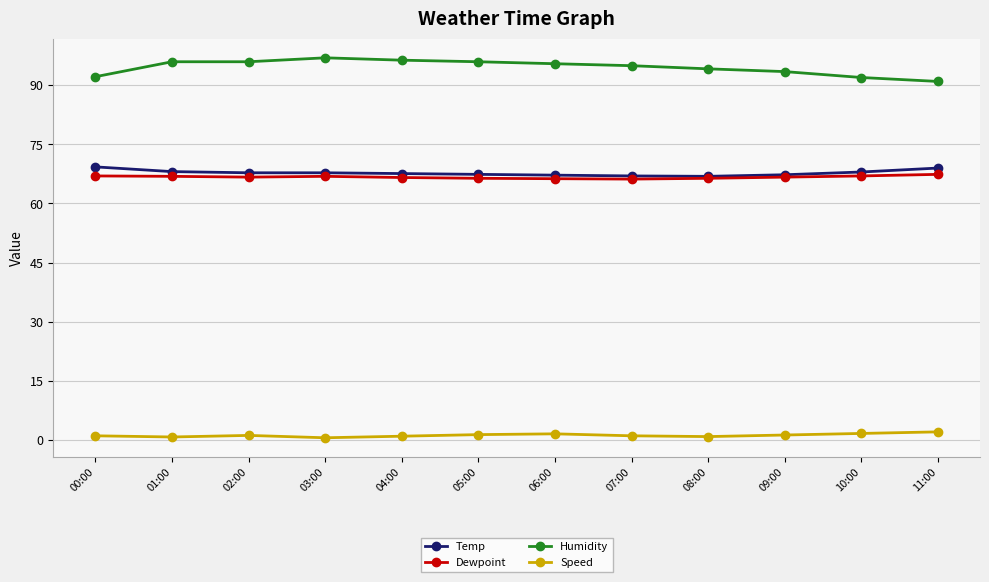

What are all the series names shown in the legend?

Temp, Dewpoint, Humidity, Speed